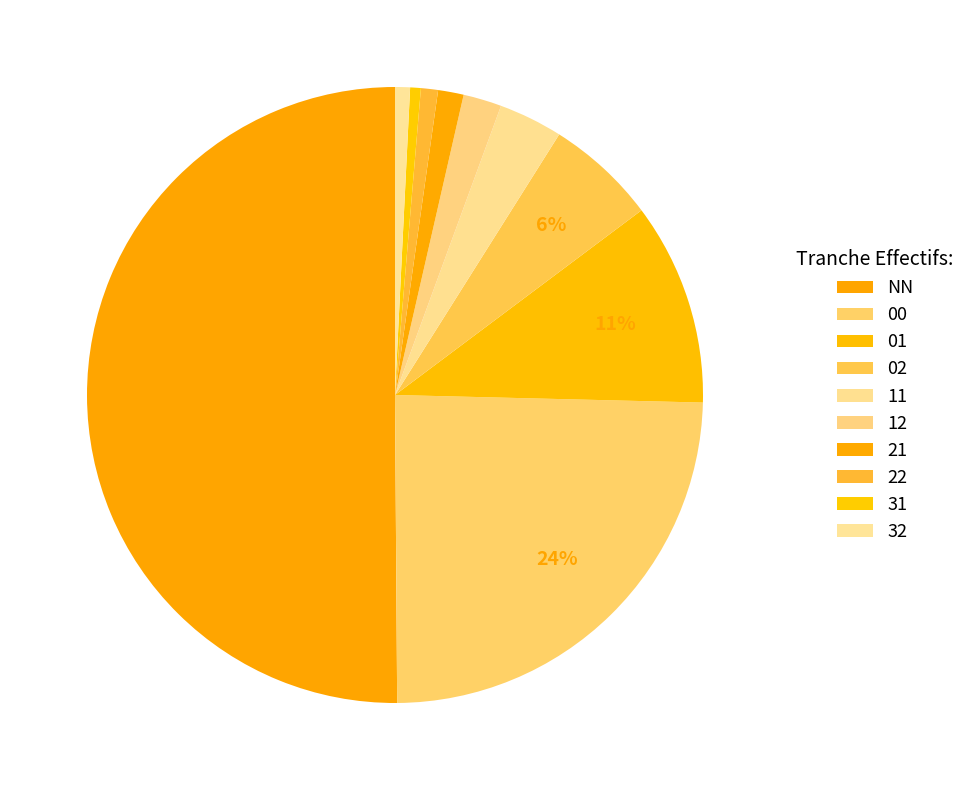

Count the number of slices in the pie.

10